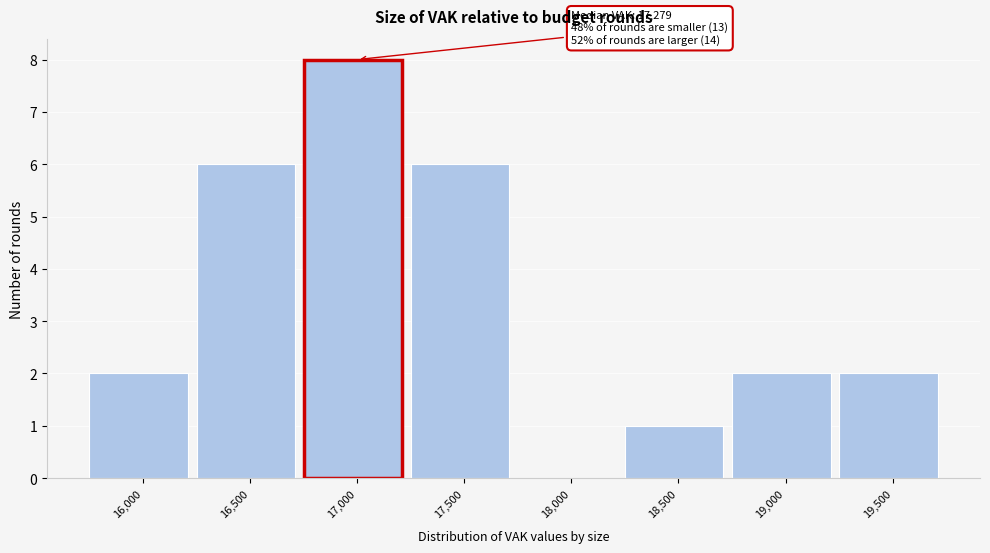

Reading left to right, what are all the values shown in this chart?

16,000=2	16,500=6	17,000=8	17,500=6	18,000=0	18,500=1	19,000=2	19,500=2